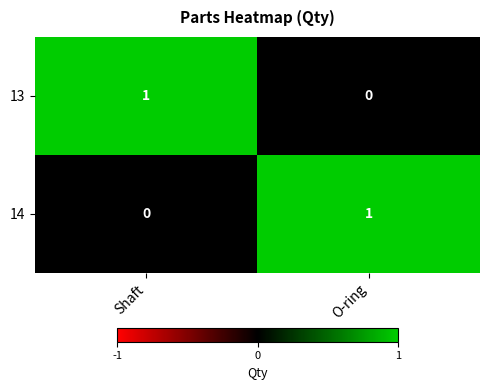

What is the total value across all series at O-ring?

1